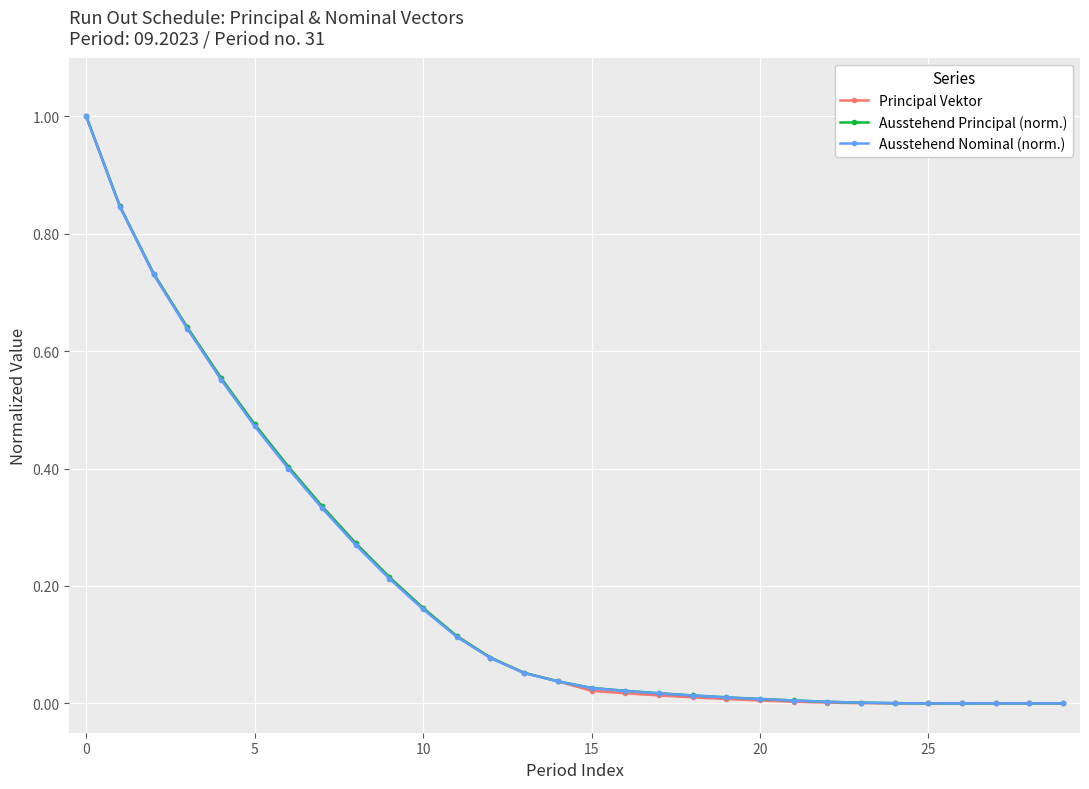

Reading left to right, list all the values displayed in this chart.

Principal Vektor: 1.0	0.8	0.7	0.6	0.6	0.5	0.4	0.3	0.3	0.2	0.2	0.1	0.1	0.1	0.0	0.0	0.0	0.0	0.0	0.0	0.0	0.0	0.0	0.0	0.0	0.0	0.0	0.0	0.0	0.0
Ausstehend Principal (norm.): 1.0	0.8	0.7	0.6	0.6	0.5	0.4	0.3	0.3	0.2	0.2	0.1	0.1	0.1	0.0	0.0	0.0	0.0	0.0	0.0	0.0	0.0	0.0	0.0	0.0	0.0	0.0	0.0	-0.0	-0.0
Ausstehend Nominal (norm.): 1.0	0.8	0.7	0.6	0.6	0.5	0.4	0.3	0.3	0.2	0.2	0.1	0.1	0.1	0.0	0.0	0.0	0.0	0.0	0.0	0.0	0.0	0.0	0.0	0.0	0.0	0.0	0.0	-0.0	-0.0